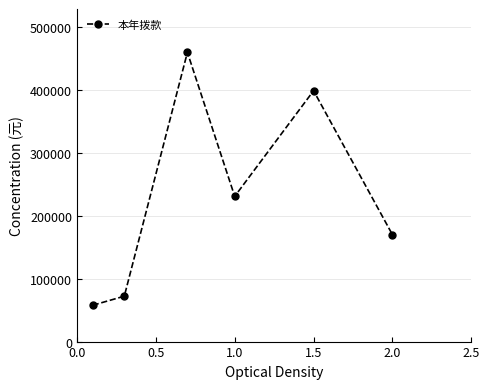

Does the chart display data point markers on the line(s)?

Yes